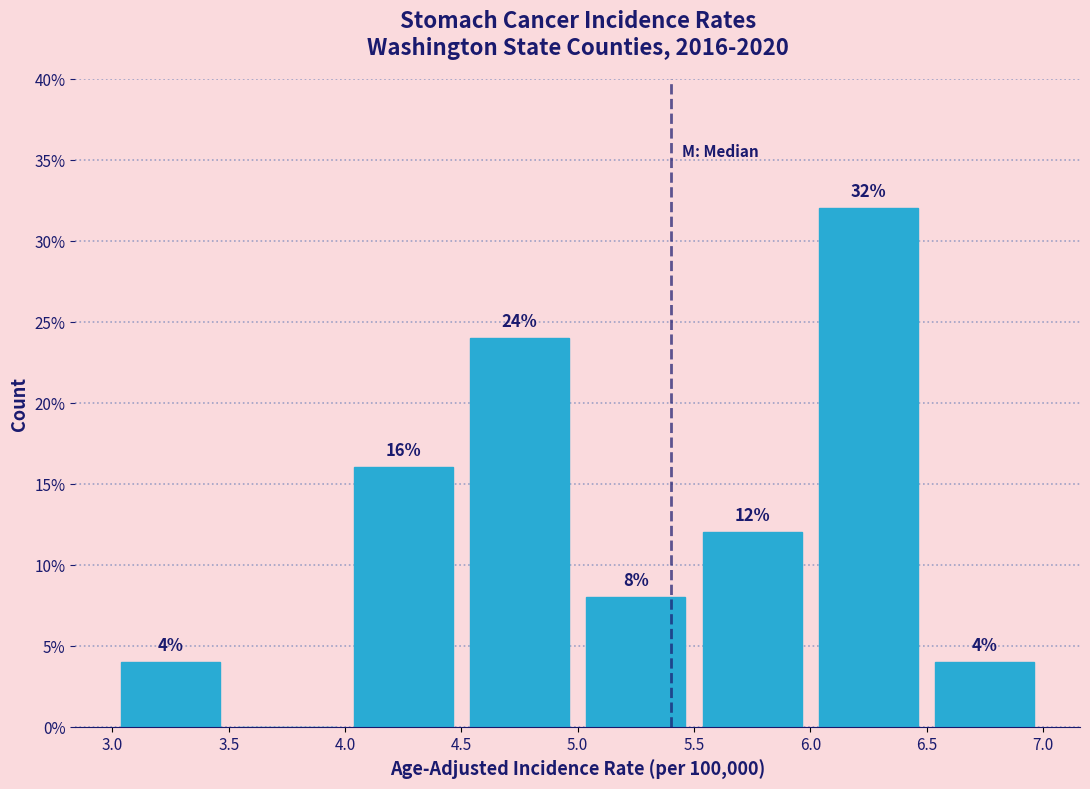

Over which range of the x-axis is the bar tallest?

6.0 to 6.5